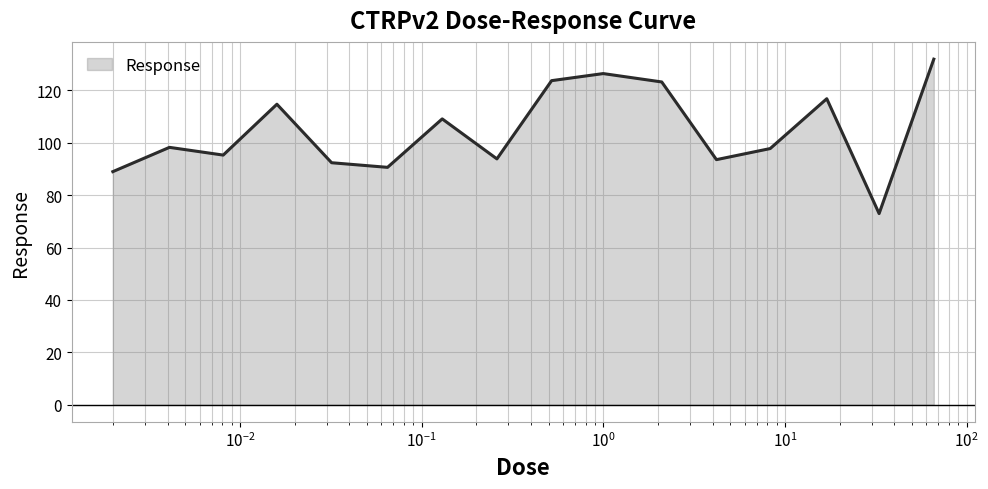

What is the greatest value displayed?

131.9